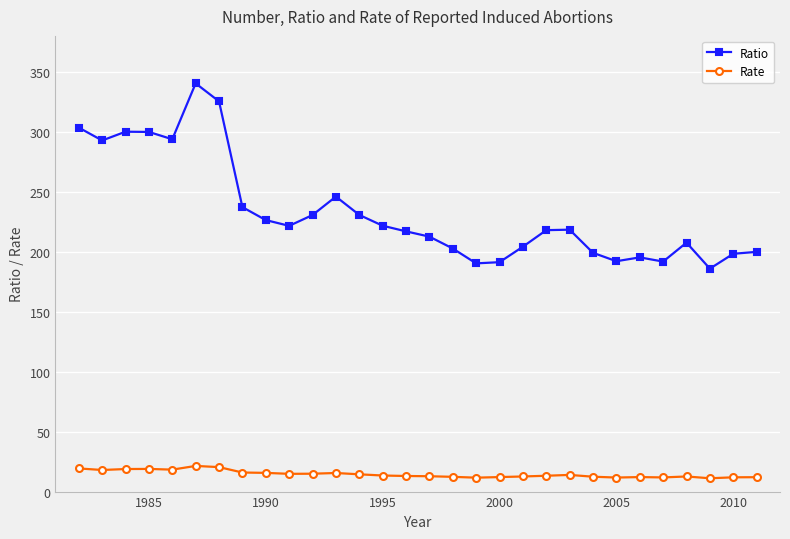

List the series in order of their peak value, highest first.

Ratio, Rate